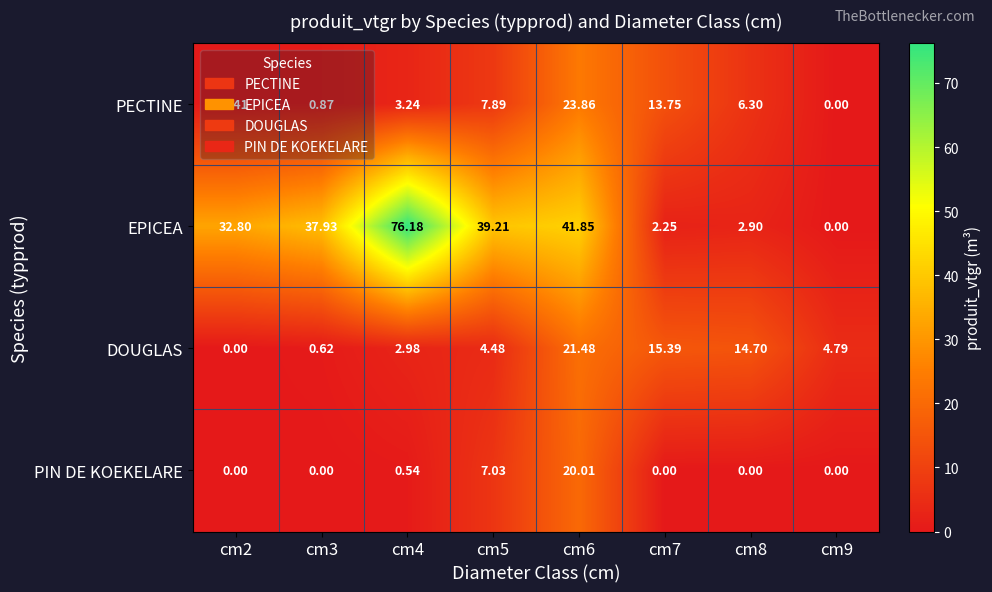

Rank the series by their maximum value, from highest to lowest.

EPICEA, PECTINE, DOUGLAS, PIN DE KOEKELARE